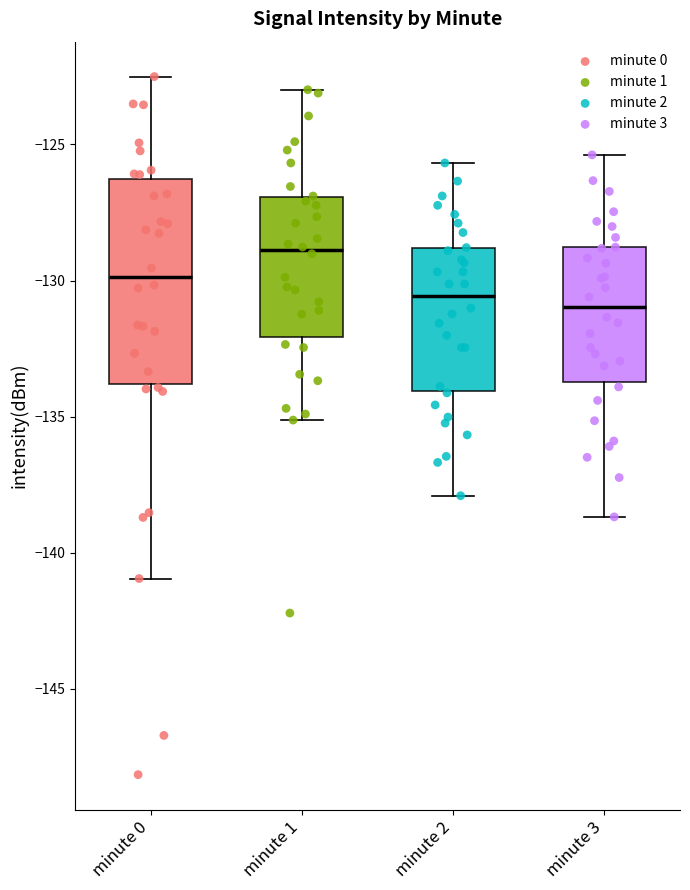

Reading left to right, read every box against the y-axis: the position of its median line, the range the box covers, and the ends of its whiskers. The values are not printed on the chart, so give them approximately, as read against the axis.

minute 0: median -130.0, box -134.0 to -126.5, whiskers -141.0 to -122.5
minute 1: median -129.0, box -132.0 to -127.0, whiskers -135.0 to -123.0
minute 2: median -130.5, box -134.0 to -129.0, whiskers -138.0 to -125.5
minute 3: median -131.0, box -133.5 to -129.0, whiskers -138.5 to -125.5